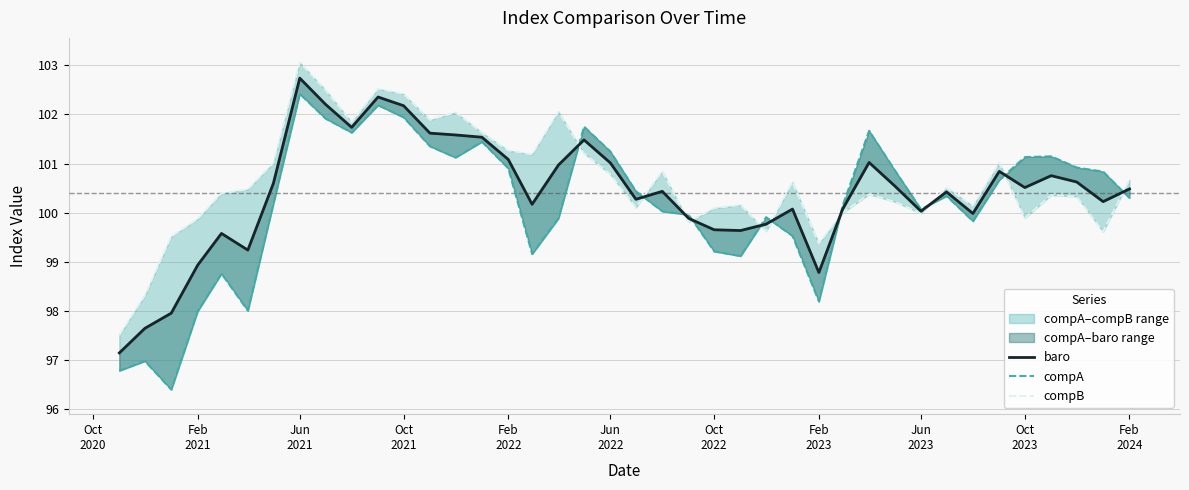

Reading left to right, extract all data points from this chart.

baro: 97.1	97.6	98.0	98.9	99.6	99.2	100.6	102.7	102.2	101.7	102.4	102.2	101.6	101.6	101.5	101.1	100.2	101.0	101.5	101.0	100.3	100.4	99.9	99.7	99.6	99.8	100.1	98.8	100.1	101.0	100.5	100.0	100.4	100.0	100.8	100.5	100.8	100.6	100.2	100.5
compA: 96.8	97.0	96.4	98.0	98.8	98.0	100.2	102.4	101.9	101.6	102.2	101.9	101.4	101.1	101.4	100.9	99.2	99.9	101.8	101.2	100.4	100.0	100.0	99.2	99.1	99.9	99.5	98.2	100.1	101.7	100.9	100.1	100.3	99.8	100.7	101.1	101.1	100.9	100.8	100.3
compB: 97.5	98.3	99.5	99.9	100.4	100.5	101.0	103.1	102.5	101.8	102.5	102.4	101.9	102.0	101.6	101.3	101.2	102.1	101.2	100.8	100.1	100.8	99.8	100.1	100.2	99.6	100.6	99.4	100.0	100.4	100.2	100.0	100.5	100.1	101.0	99.9	100.4	100.3	99.6	100.7